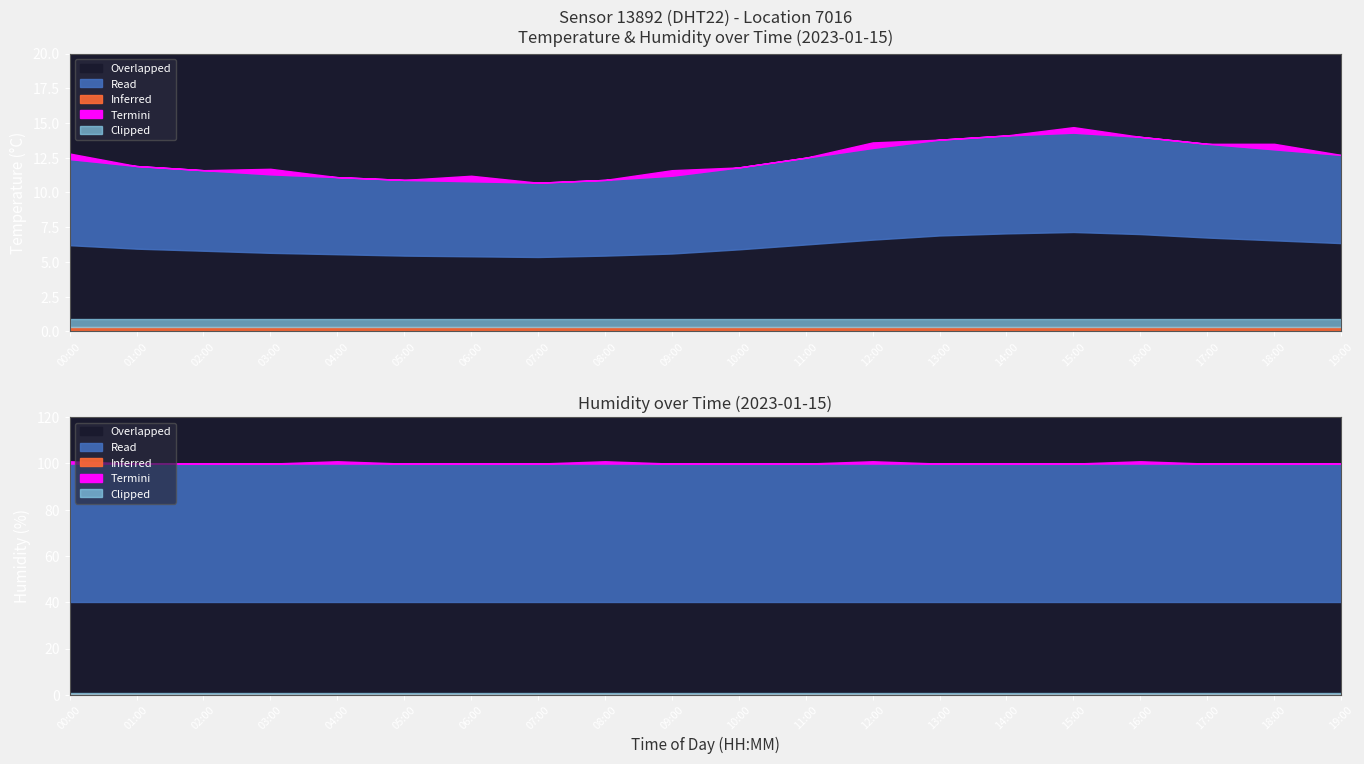

Reading right to left, extract all data points from this chart.

temperature: 12.7	13.1	13.5	14.0	14.3	14.1	13.8	13.2	12.5	11.8	11.2	10.9	10.7	10.8	10.9	11.1	11.3	11.6	11.9	12.4
humidity: 99.9	99.9	99.9	99.9	99.9	99.9	99.9	99.9	99.9	99.9	99.9	99.9	99.9	99.9	99.9	99.9	99.9	99.9	99.9	99.9